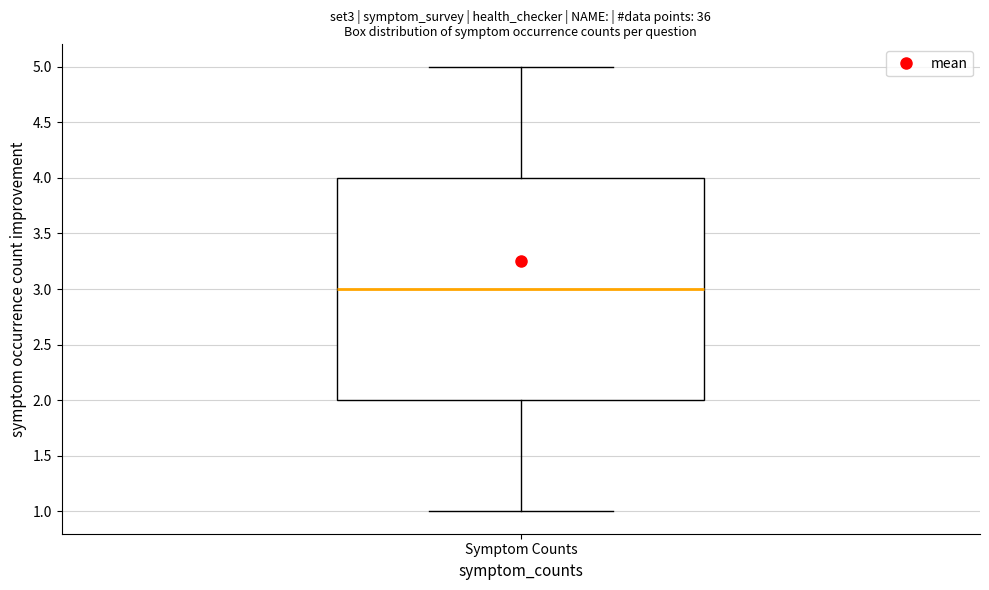

Where is the upper edge of the box for Symptom Counts on the y-axis? The values are not printed on the chart, so give them approximately, as read against the axis.

4